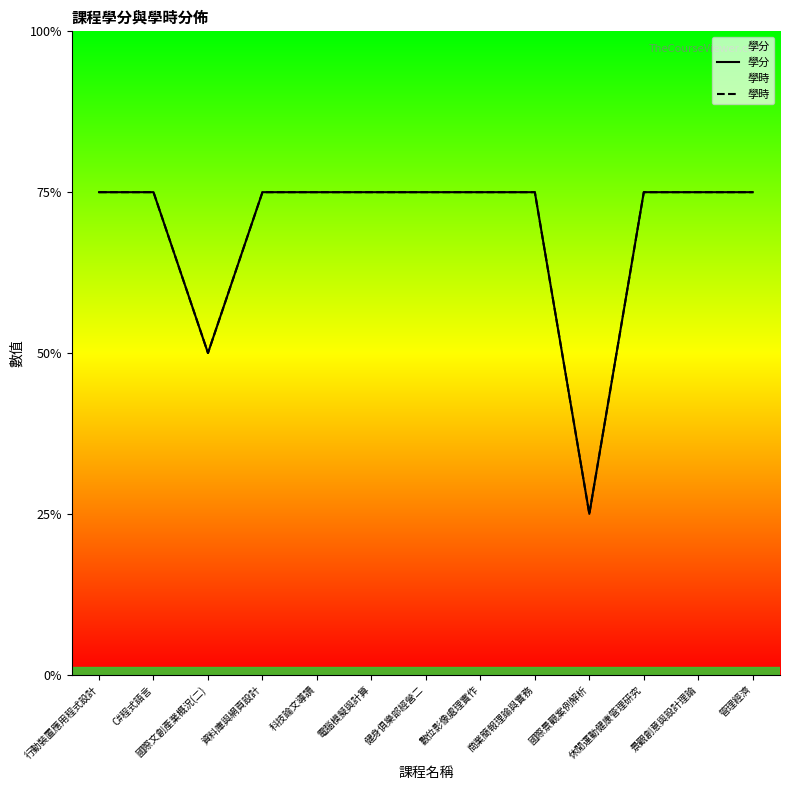

Is it true that 學分 equals 2 at 國際文創產業概況(二)?

True